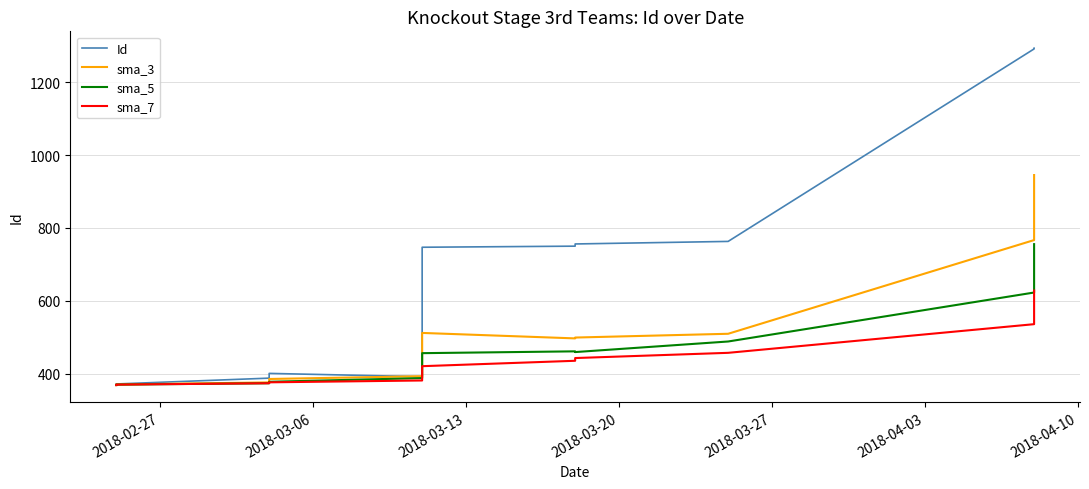

Reading right to left, what are all the values shown in this chart?

Id: 1293.0	1291.0	763.0	756.0	750.0	747.0	743.0	392.0	401.0	388.0	372.0	371.0	370.0	369.0
sma_3: 945.0	766.7	509.7	499.3	497.0	512.0	506.3	393.3	385.7	376.3	370.5	370.0	369.5	369.0
sma_5: 755.5	622.8	488.5	459.5	461.5	456.5	442.2	388.1	378.0	374.0	370.2	370.0	369.5	369.0
sma_7: 628.2	536.0	457.4	443.1	435.6	420.8	409.0	381.6	376.5	374.0	370.2	370.0	369.5	369.0